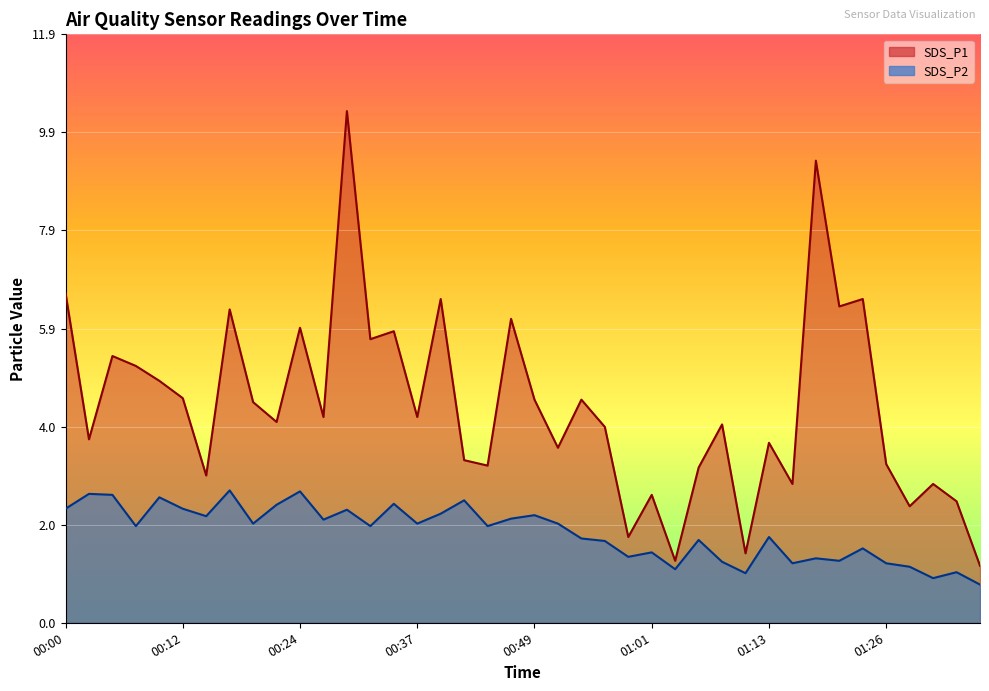

What is the difference between the SDS_P1 values at 00:00 and 00:54?

2.2